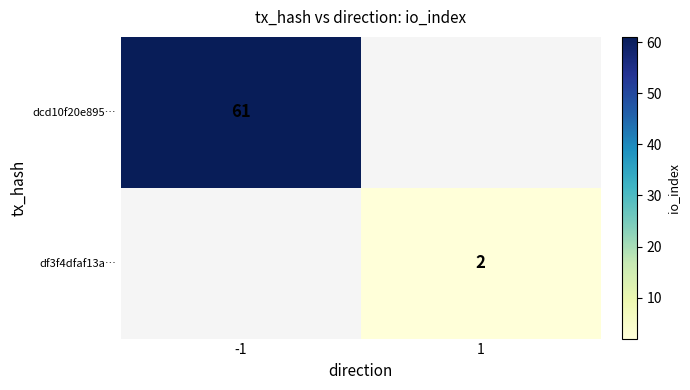

Is it true that df3f4dfaf13a… equals 1.1 at 1?

False